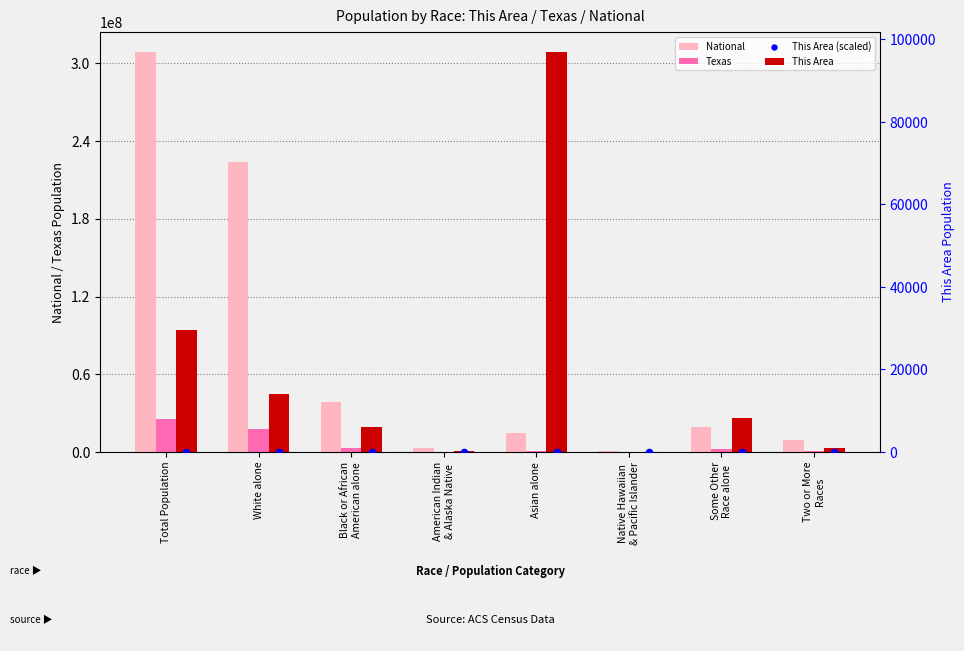

What are all the series names shown in the legend?

National, Texas, This Area, This Area (scaled)